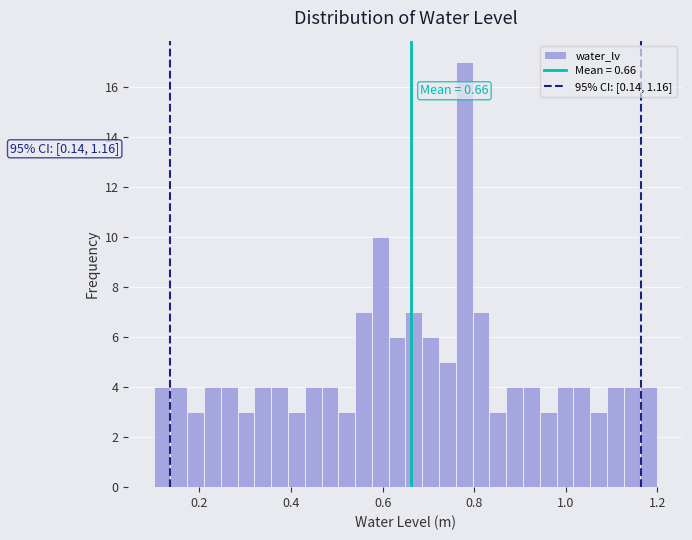

Read against the x-axis, roughly where is the centre of the tallest bar?

0.78